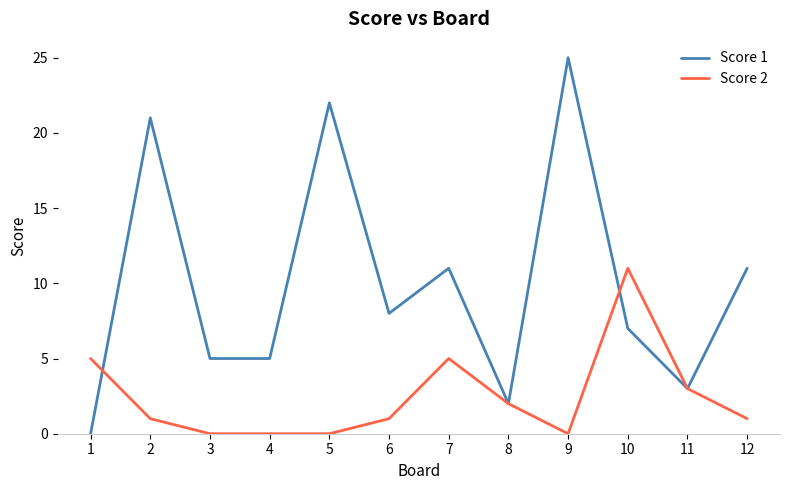

How many categories are shown in the chart?

12